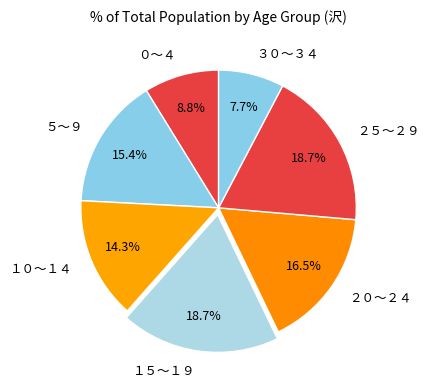

Which has a higher value, １５～１９ or １０～１４?

１５～１９